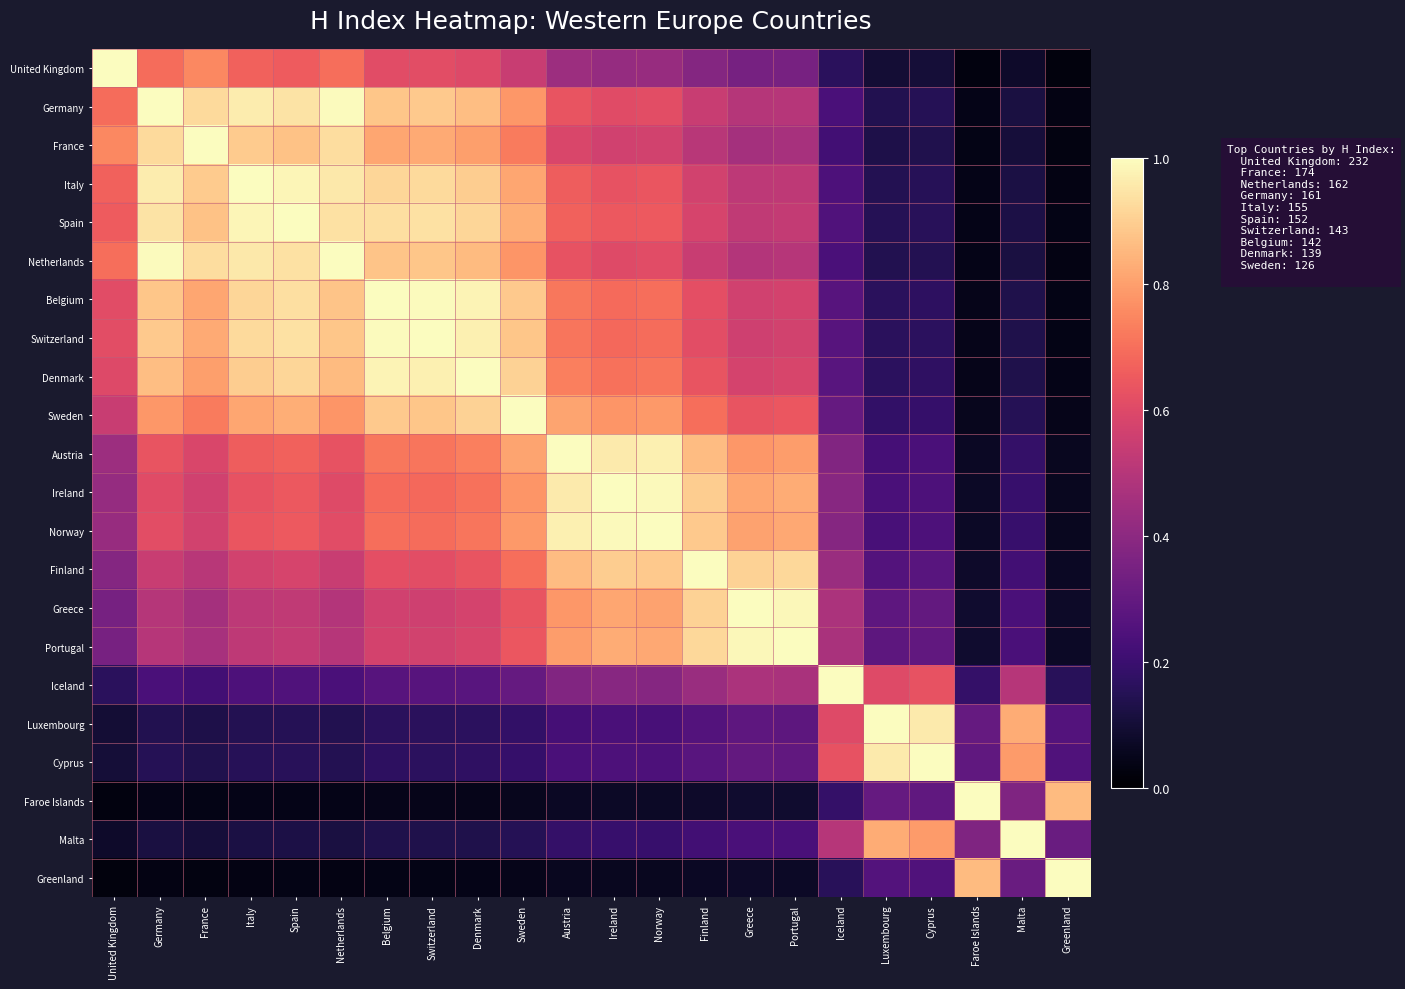

What is the difference between the highest and lowest values at Switzerland?

1.0